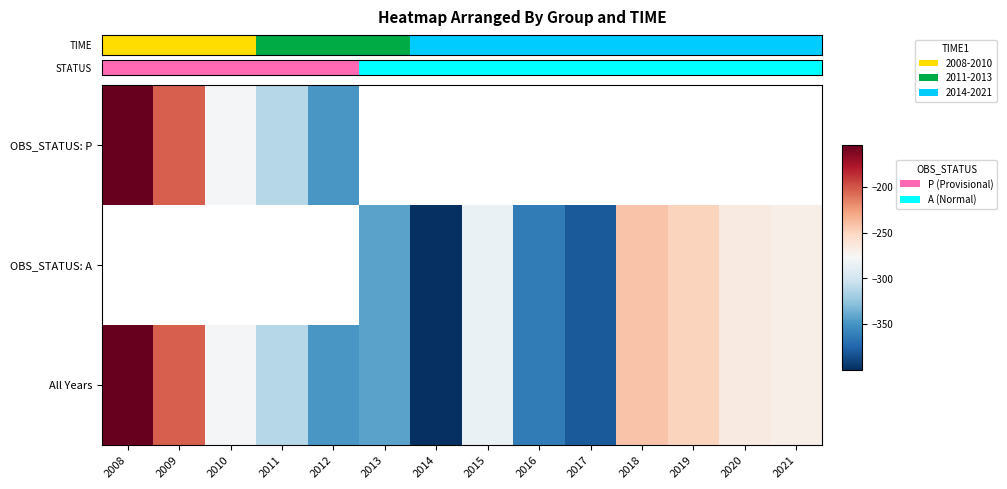

Is the value of OBS_STATUS: P at 2008 greater than the value of OBS_STATUS: A at 2009?

No